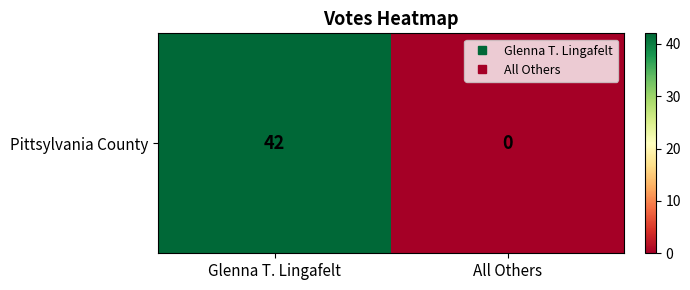

Between Glenna T. Lingafelt and All Others, which is larger?

Glenna T. Lingafelt